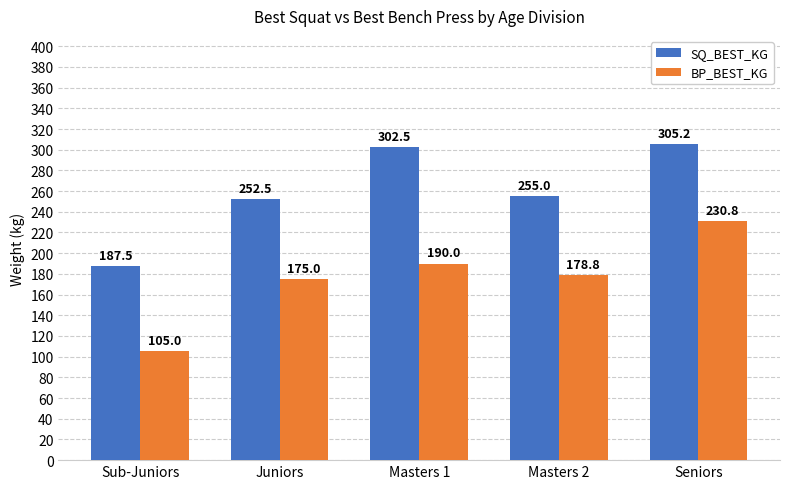

Which category has the highest value across all series?

Seniors